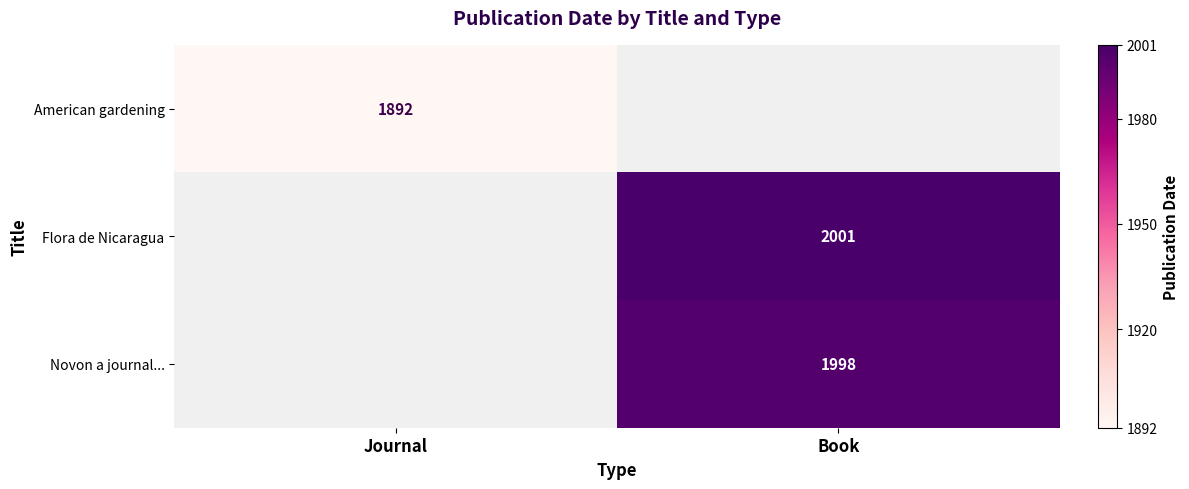

Is it true that Flora de Nicaragua equals 531 at Book?

False